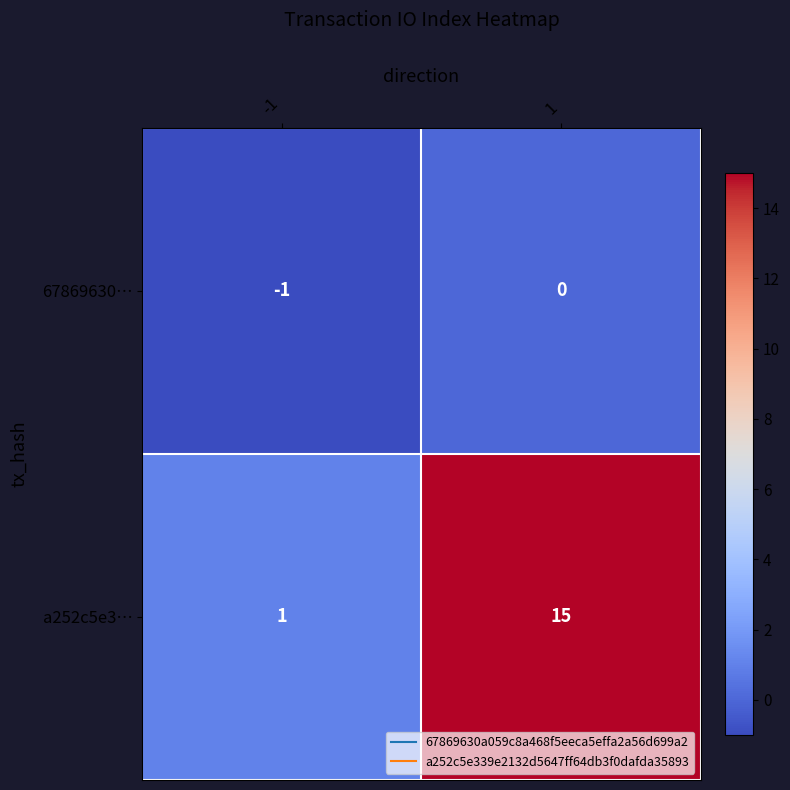

What is the difference between the maximum and minimum values in the a252c5e3… series?

14